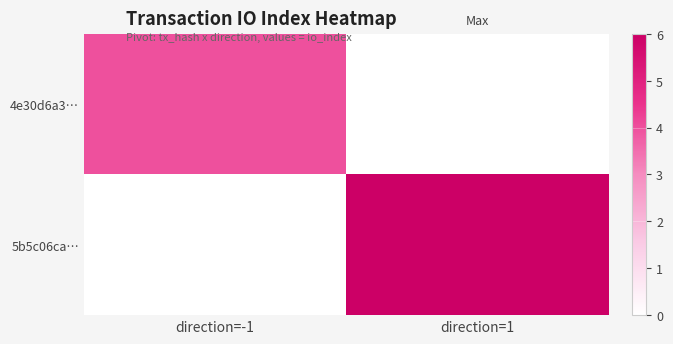

Reading left to right, extract all data points from this chart.

4e30d6a3…: direction=-1=4	direction=1=0
5b5c06ca…: direction=-1=0	direction=1=6